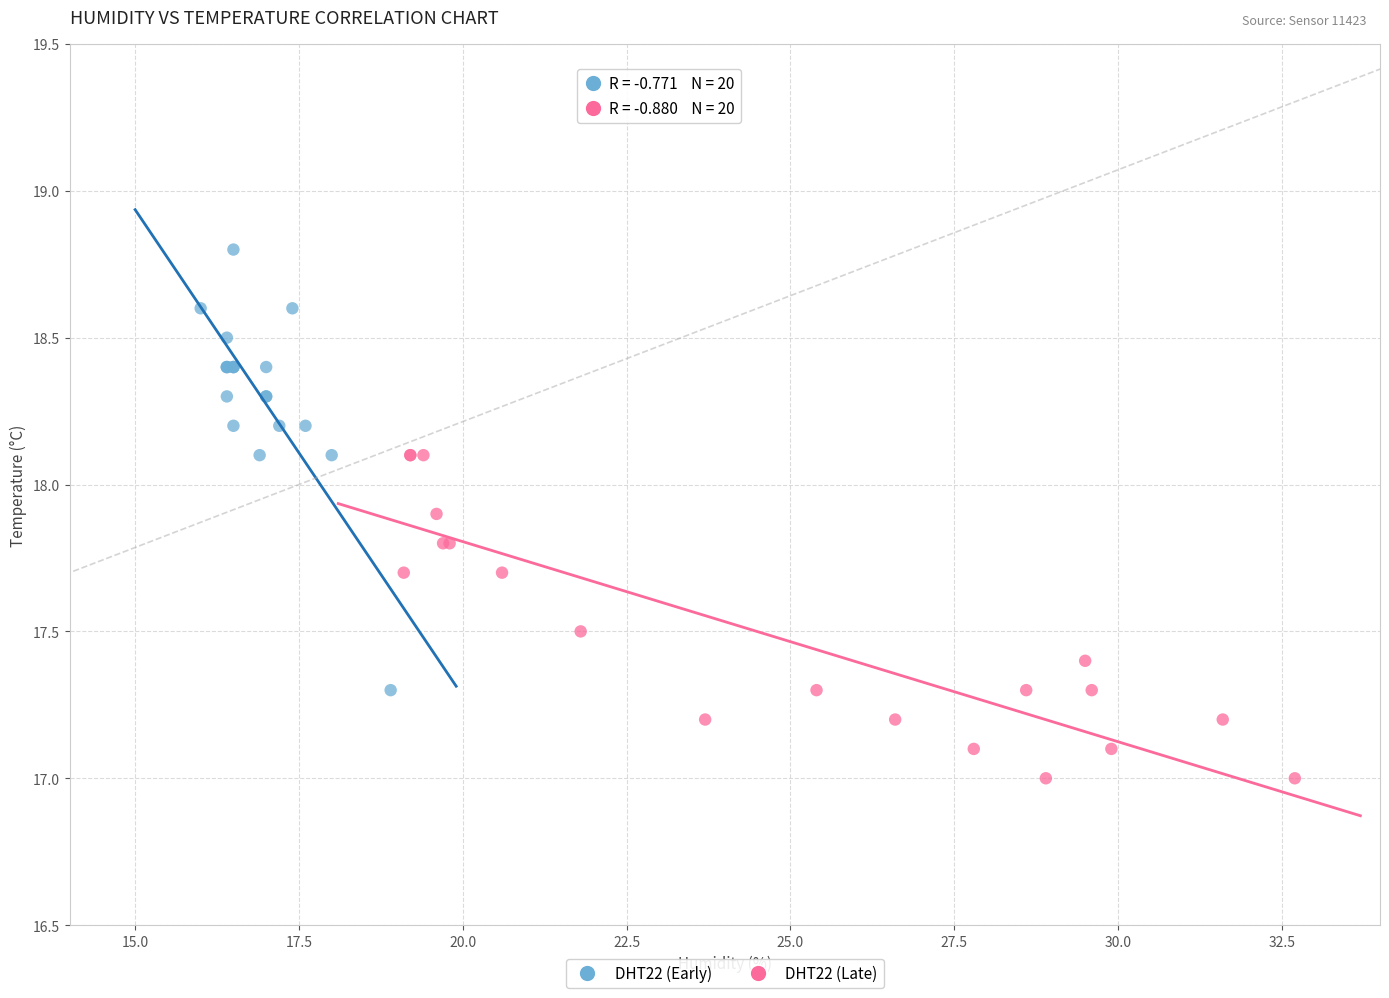

Which series reaches the maximum Y coordinate?

DHT22 (Early)